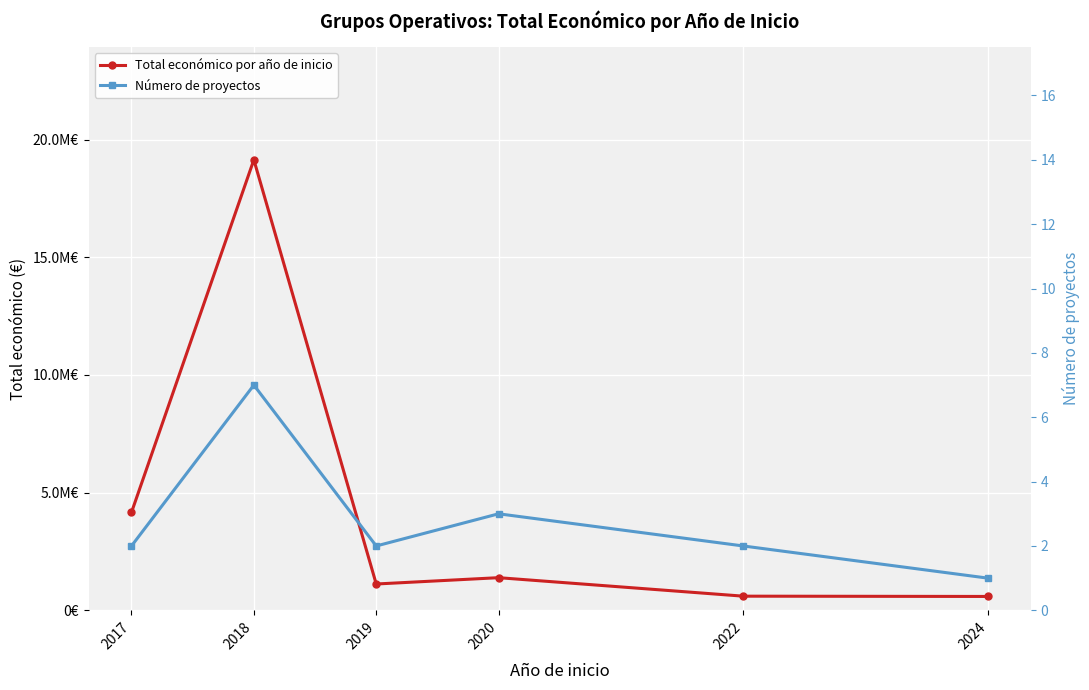

How many lines are shown in the chart?

2